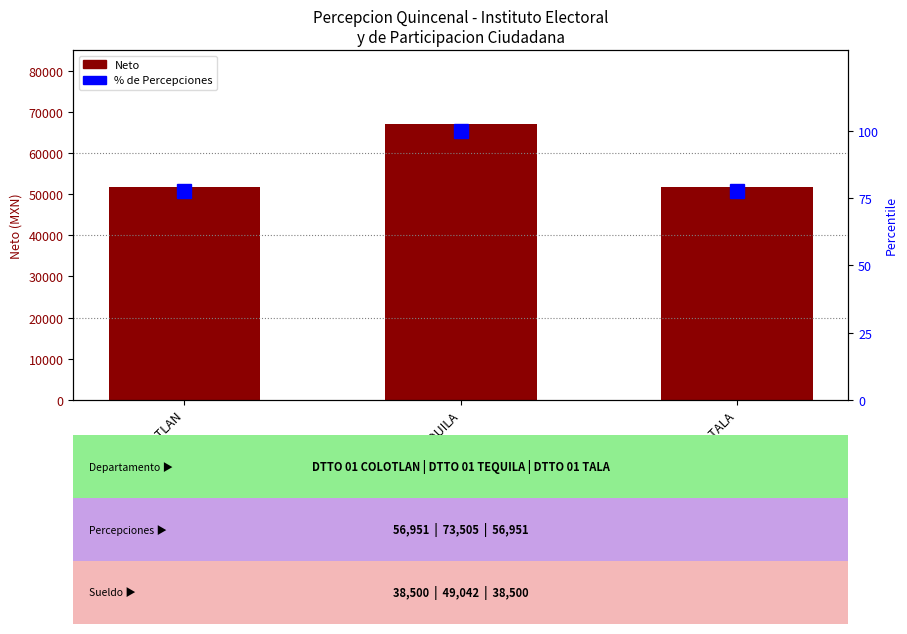

How many groups of bars are there?

3